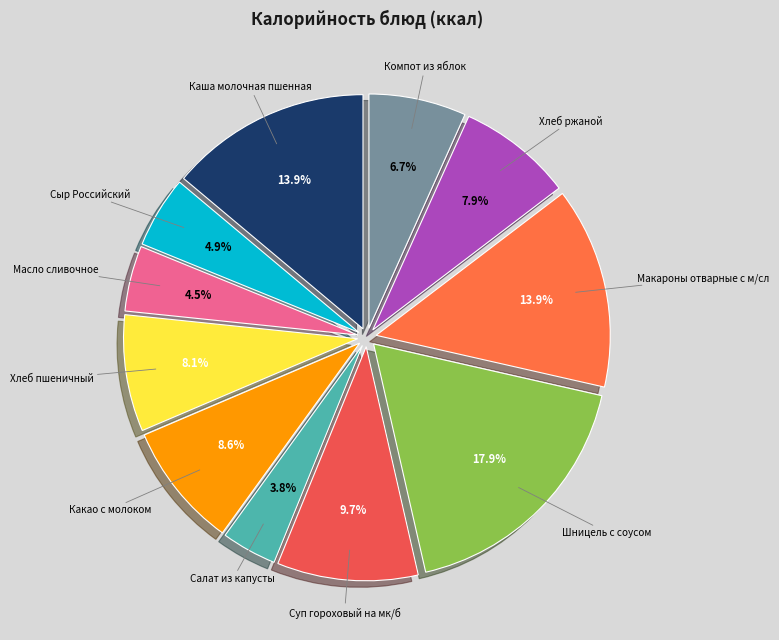

What percentage is the Суп гороховый на мк/б slice, to the nearest percent?

10%